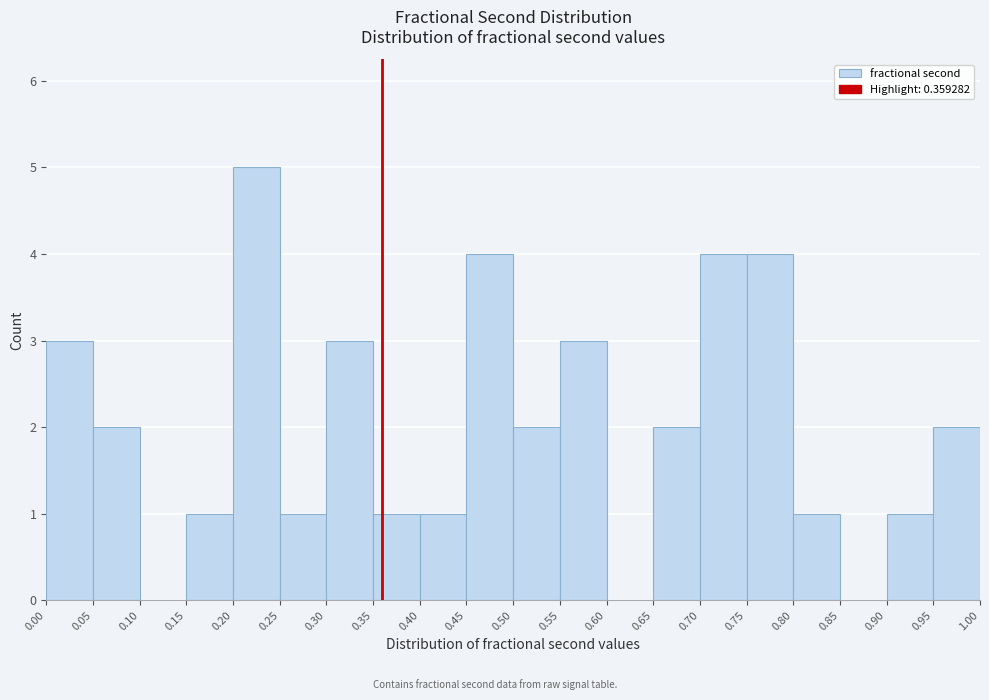

Reading left to right, list every bar in this chart as the range it spans on the x-axis followed by its height. The values are not printed on the chart, so give them approximately, as read against the axis.

0.00 to 0.05: 3
0.05 to 0.10: 2
0.10 to 0.15: 0
0.15 to 0.20: 1
0.20 to 0.25: 5
0.25 to 0.30: 1
0.30 to 0.35: 3
0.35 to 0.40: 1
0.40 to 0.45: 1
0.45 to 0.50: 4
0.50 to 0.55: 2
0.55 to 0.60: 3
0.60 to 0.65: 0
0.65 to 0.70: 2
0.70 to 0.75: 4
0.75 to 0.80: 4
0.80 to 0.85: 1
0.85 to 0.90: 0
0.90 to 0.95: 1
0.95 to 1.00: 2